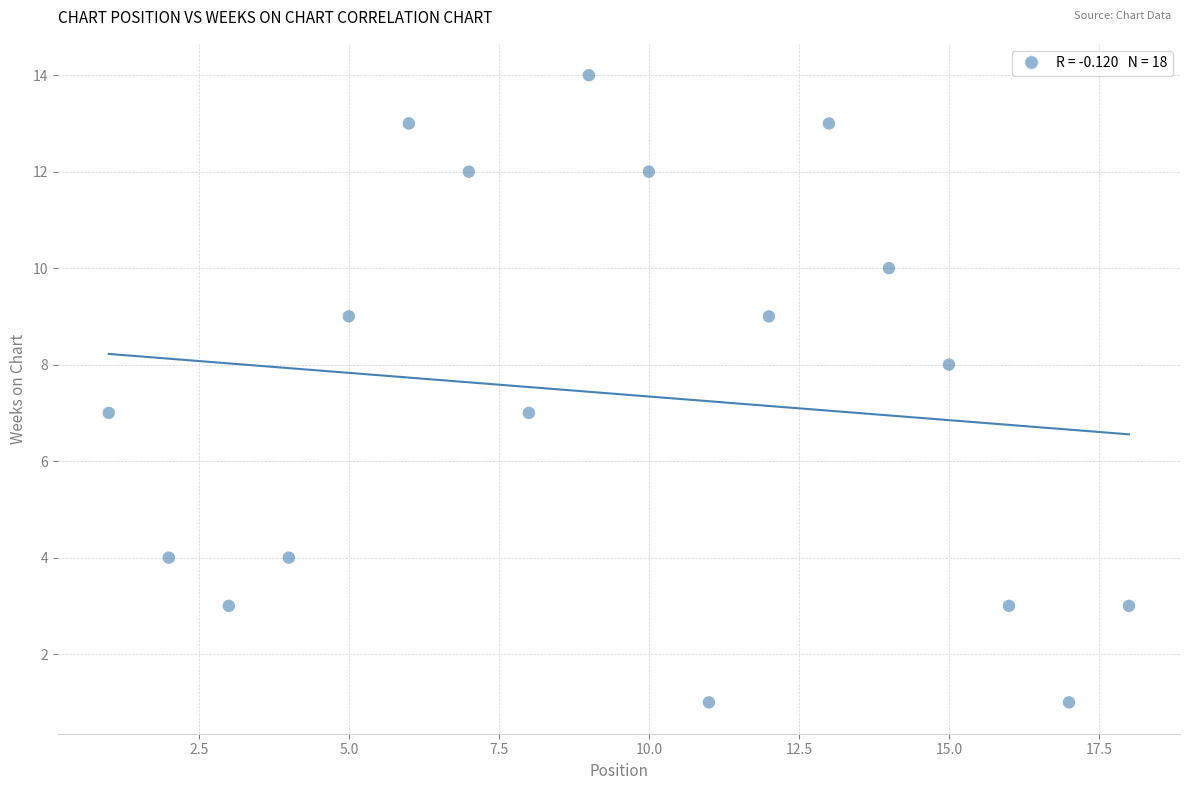

What is the range of X values (max minus min)?

17